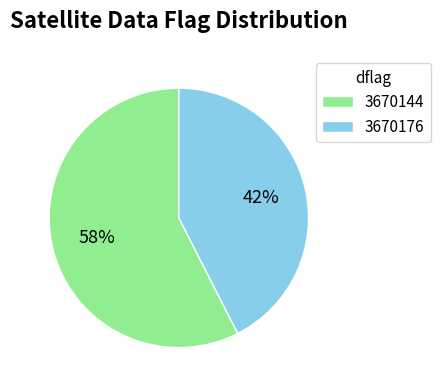

The 3670144 slice represents 51% of the pie. True or false?

False